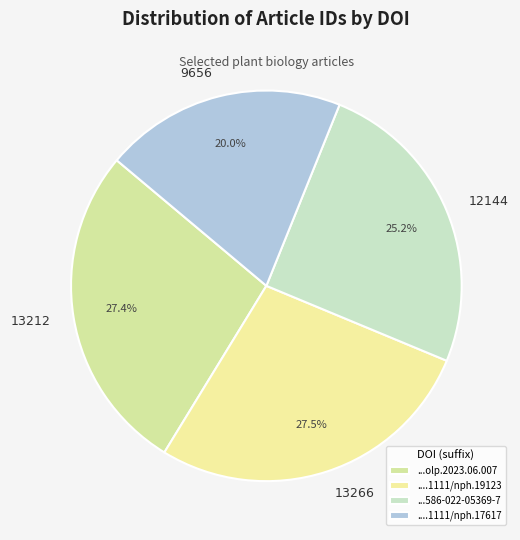

How many slices are in this pie chart?

4